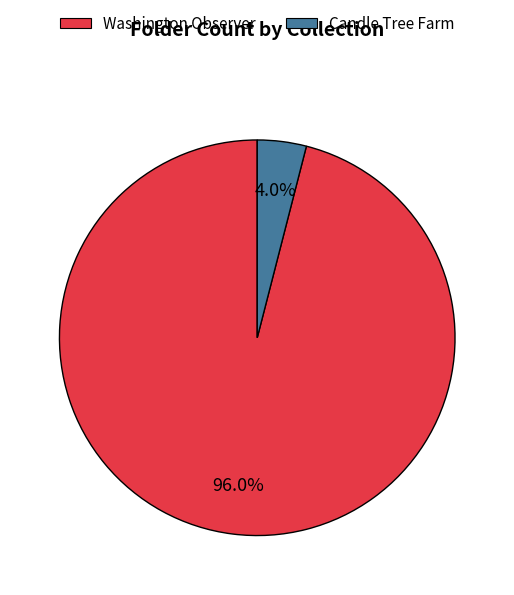

The Washington Observer slice represents 96% of the pie. True or false?

True